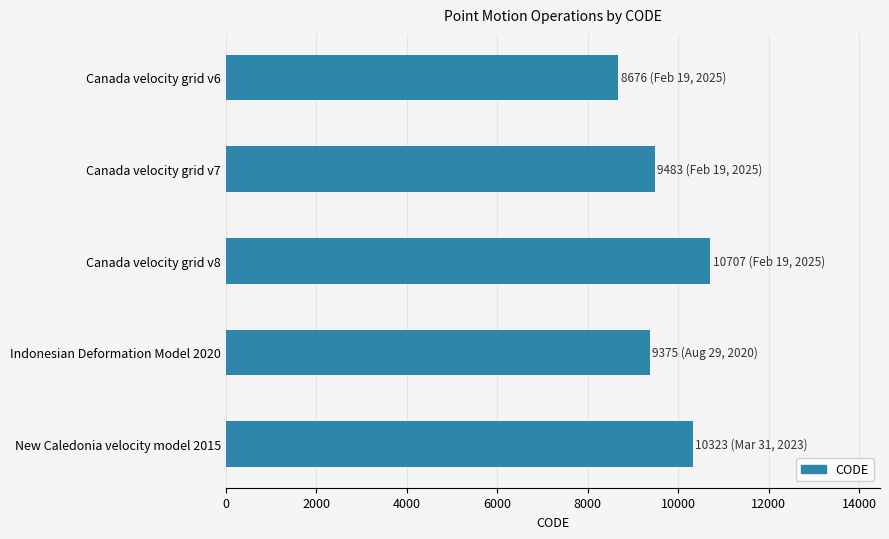

Between New Caledonia velocity model 2015 and Canada velocity grid v7, which is larger?

New Caledonia velocity model 2015